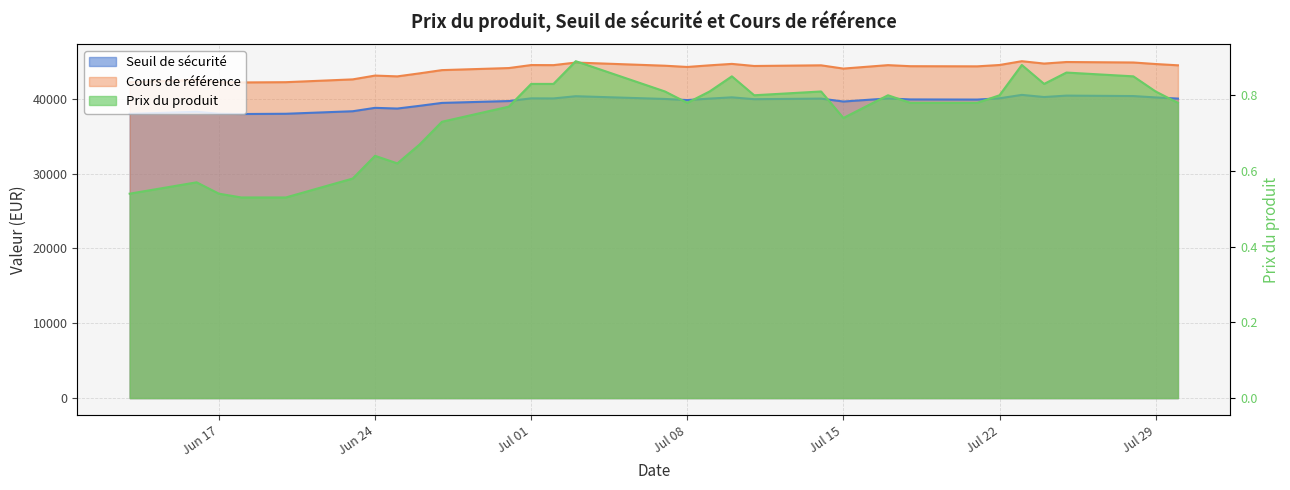

How many values in the Seuil de sécurité series are below 39934?

16